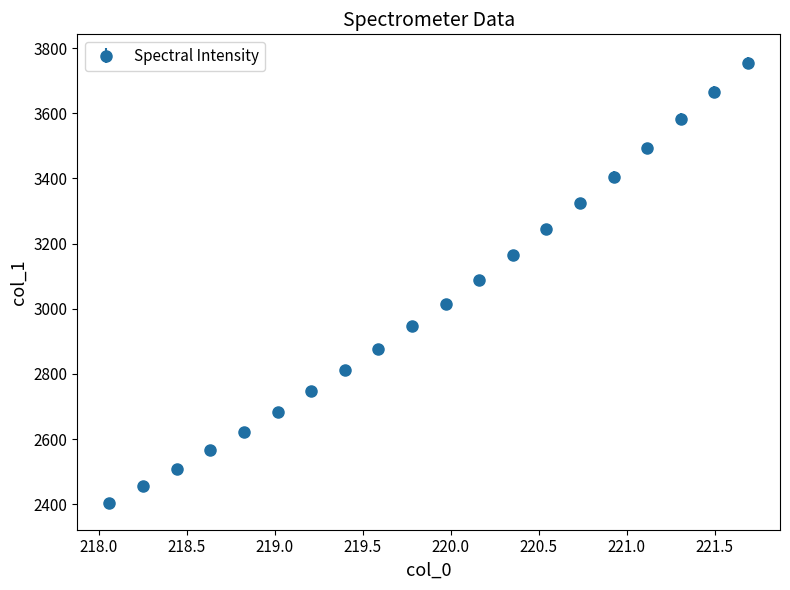

True or false: the data has more than 0 interior local peaks.

False